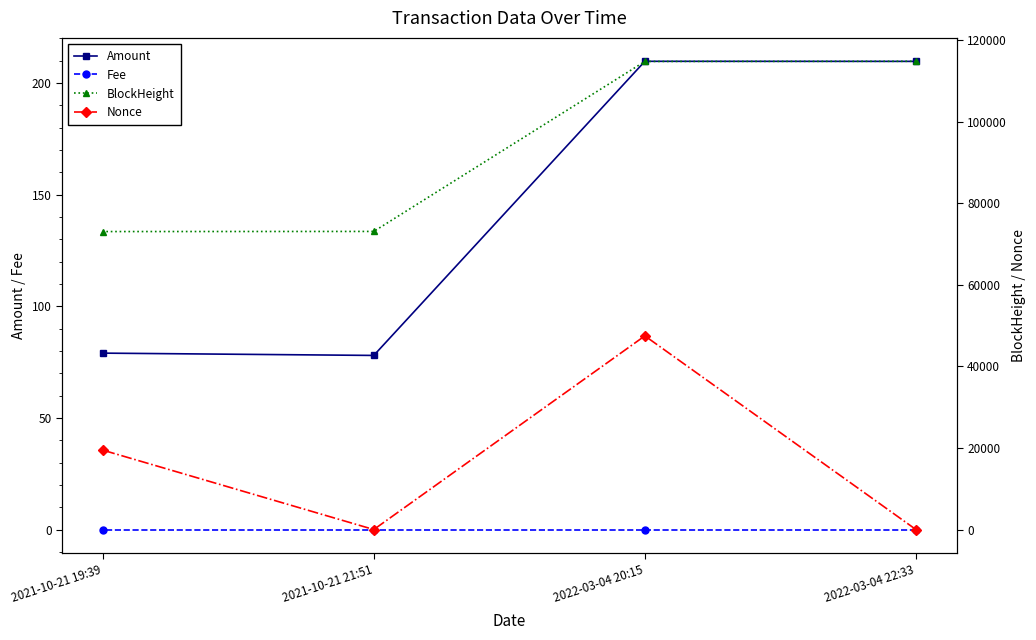

Which series changed the most between 2021-10-21 21:51 and 2021-10-21 19:39?

Nonce